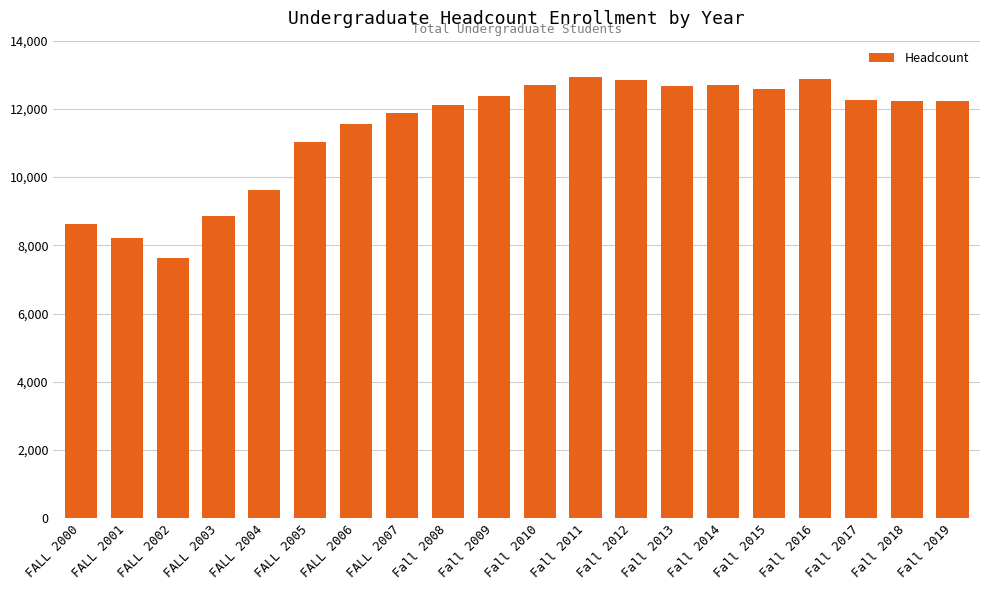

What is the value of the 18th bar from the left?

12269